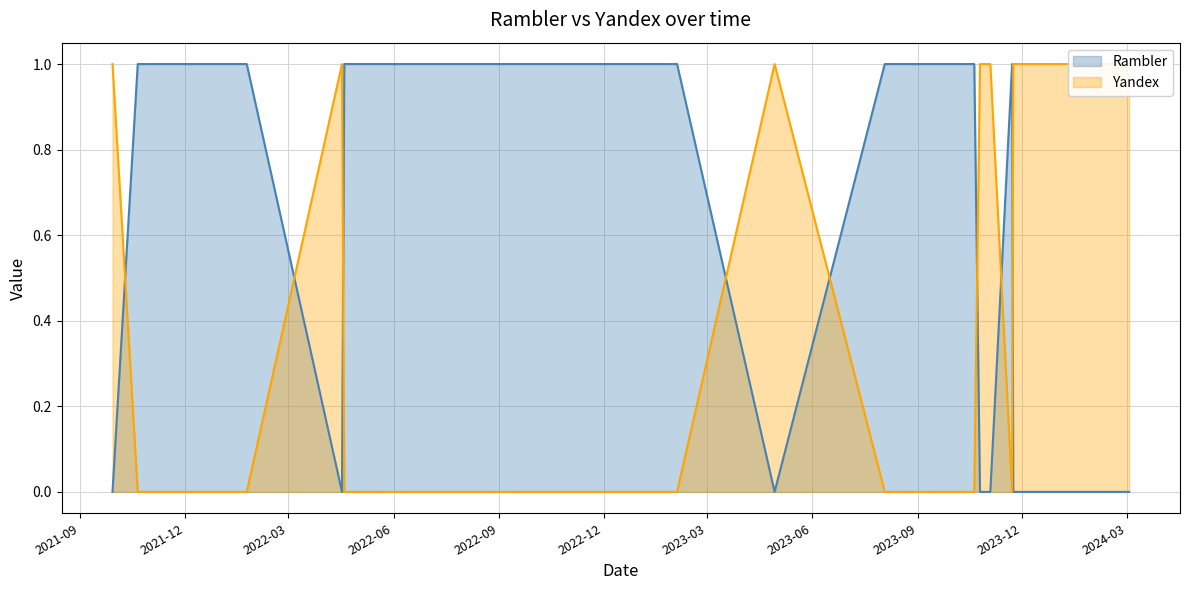

Which label corresponds to the largest value in the chart?

2021-10-21